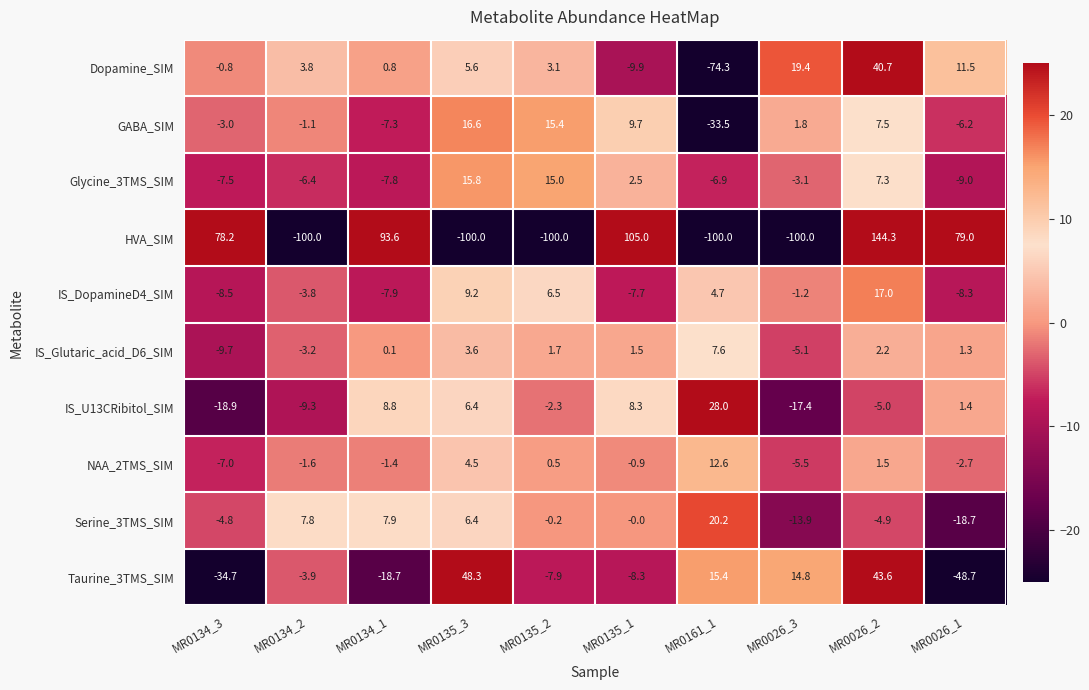

At which category does the chart reach its peak across all series?

MR0026_2